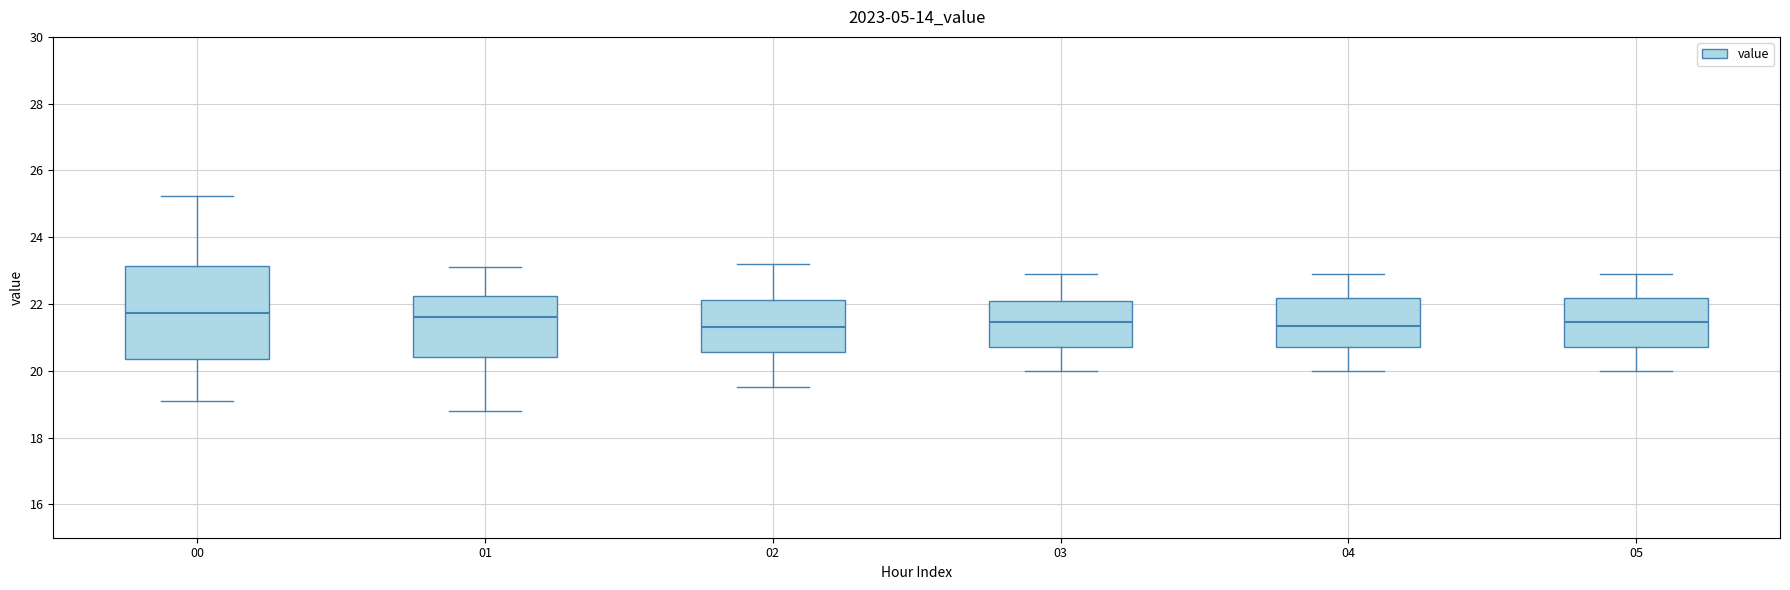

Comparing the boxes themselves (not the whiskers), which one is the tallest?

00